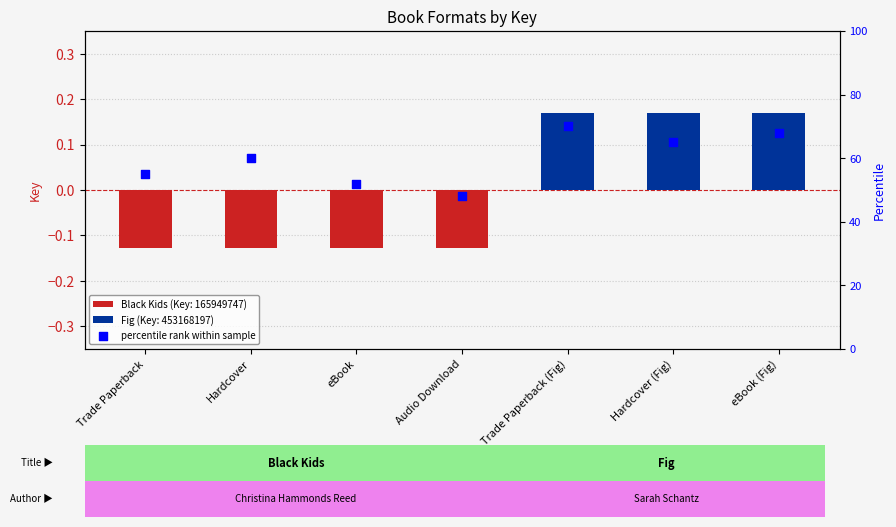

What is the ratio of the value at Trade Paperback (Fig) to the value at Trade Paperback?

1.3